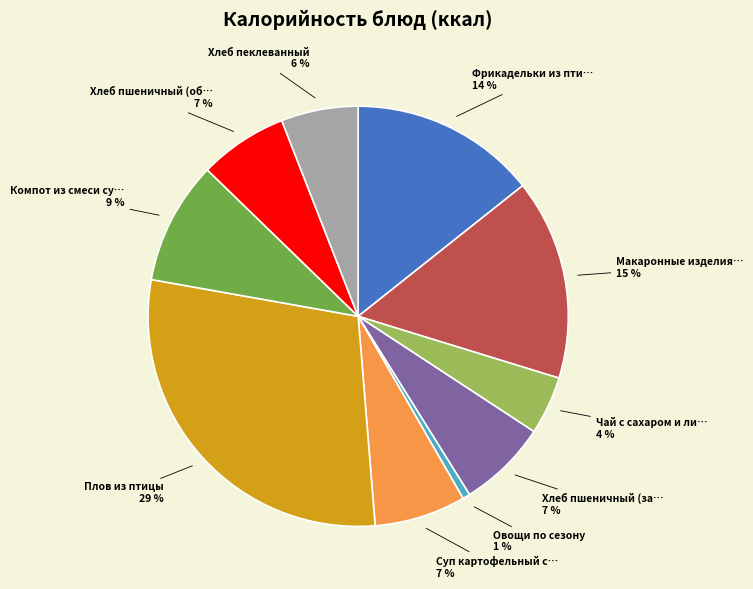

To the nearest percent, what is the average slice percentage?

10%